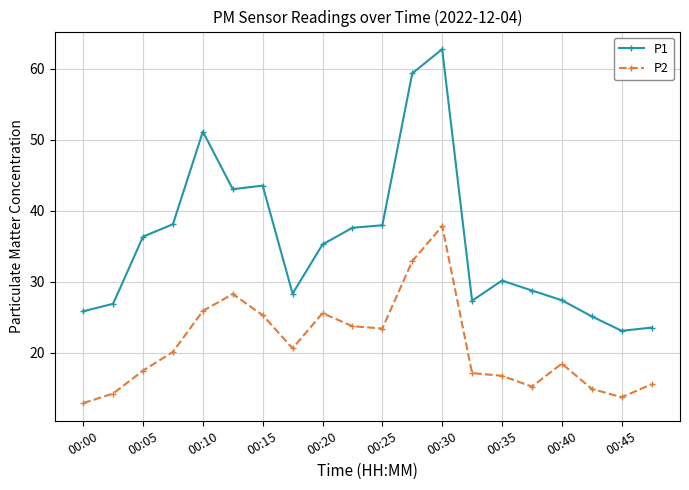

Rank the series by their maximum value, from highest to lowest.

P1, P2